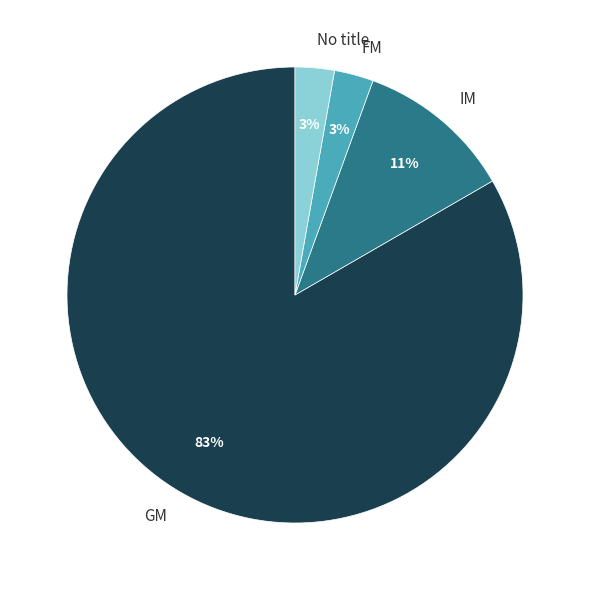

To the nearest percent, what is the difference between the IM and FM slice percentages?

8%